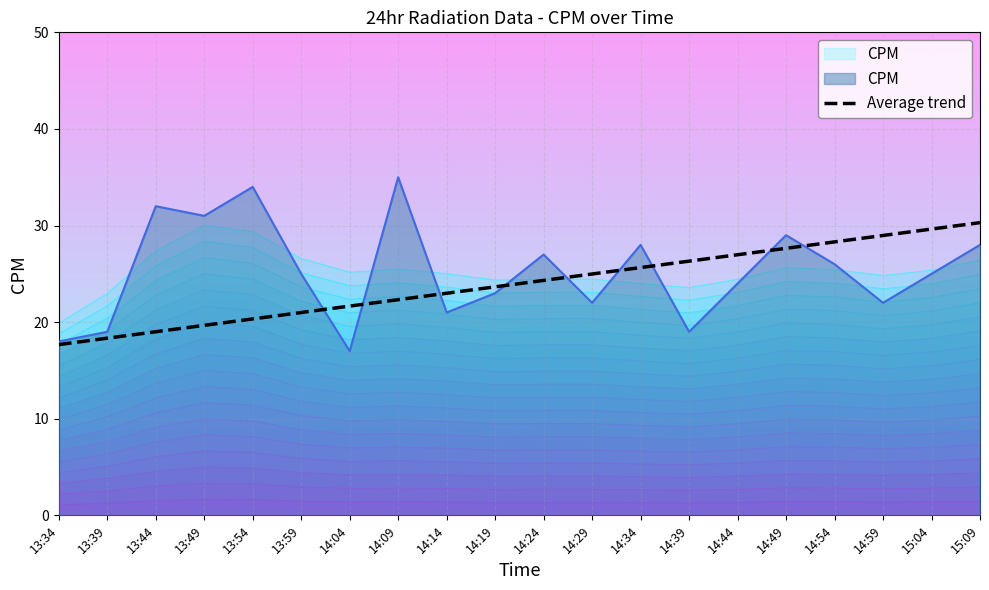

Count the number of categories in the chart.

20